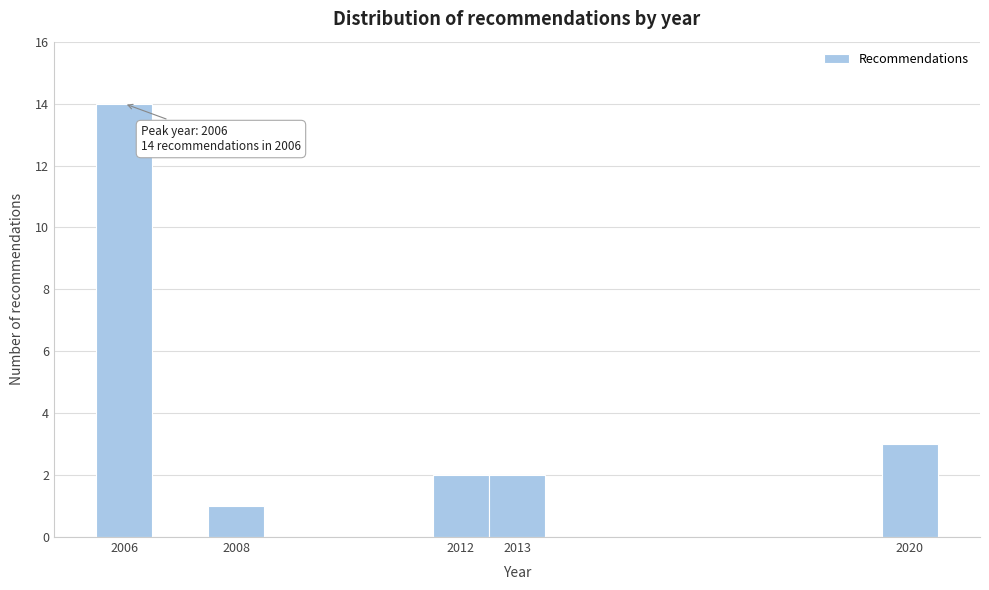

Over which range of the x-axis is the bar tallest?

2005.5 to 2006.5